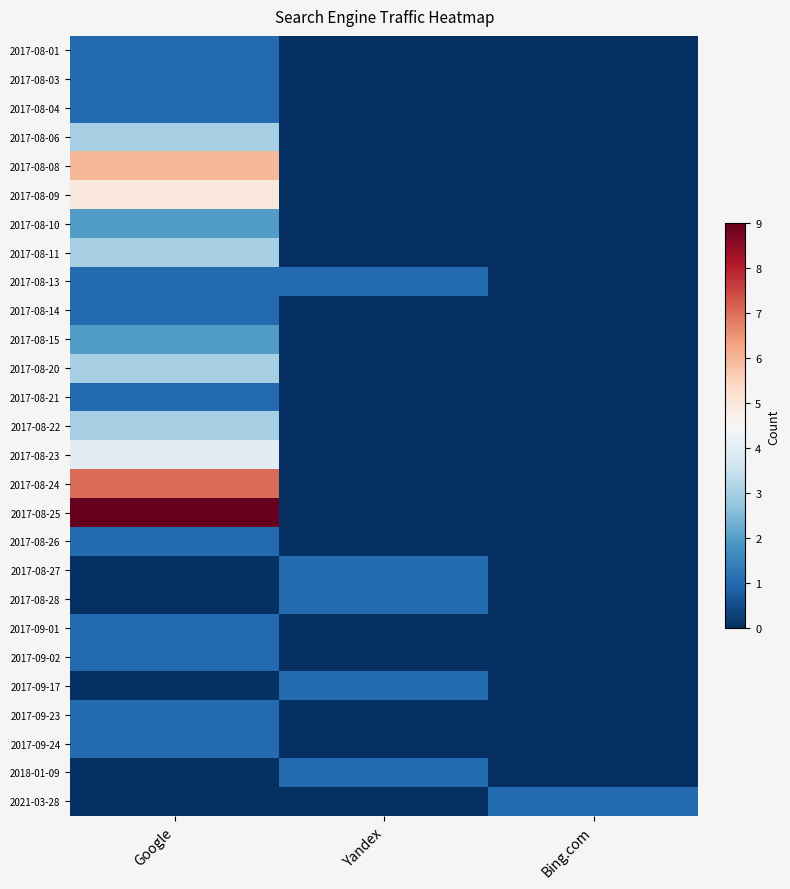

Rank the series by their maximum value, from highest to lowest.

2017-08-25, 2017-08-24, 2017-08-08, 2017-08-09, 2017-08-23, 2017-08-06, 2017-08-11, 2017-08-20, 2017-08-22, 2017-08-10, 2017-08-15, 2017-08-01, 2017-08-03, 2017-08-04, 2017-08-13, 2017-08-14, 2017-08-21, 2017-08-26, 2017-08-27, 2017-08-28, 2017-09-01, 2017-09-02, 2017-09-17, 2017-09-23, 2017-09-24, 2018-01-09, 2021-03-28